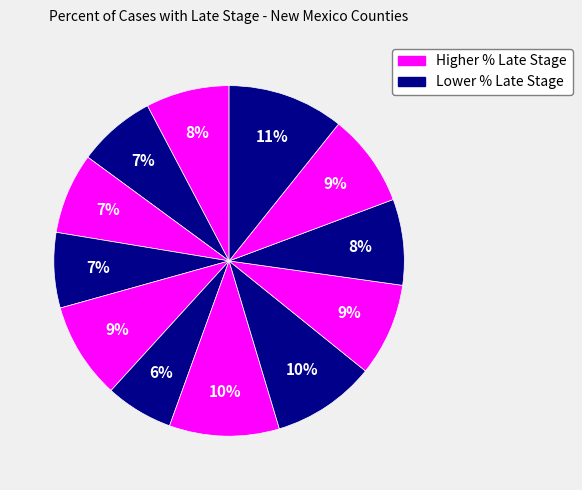

Is there any slice that represents more than half of the pie?

No